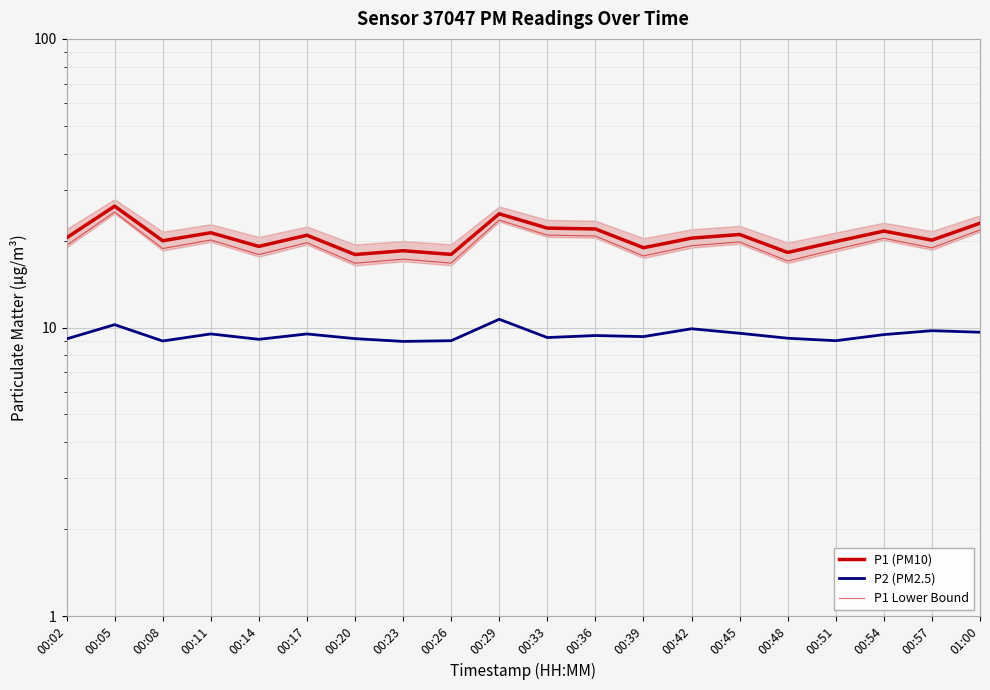

Which series has the widest spread of values?

P1 (PM10)